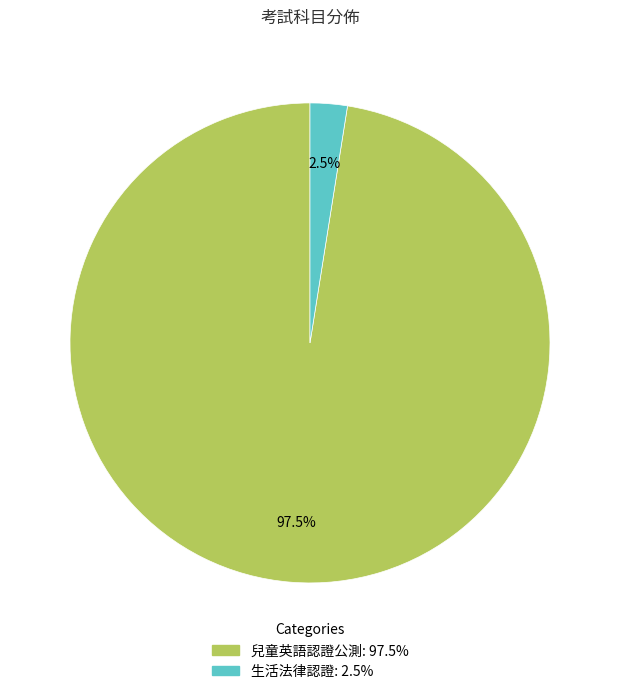

Which slice is the smallest?

生活法律認證